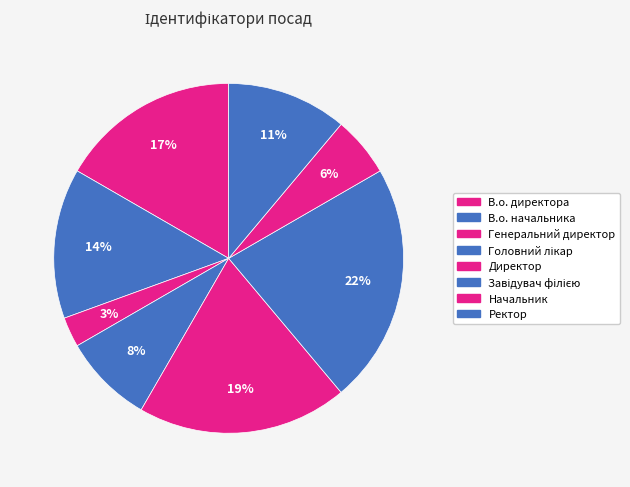

Rank the categories by value from highest to lowest.

Завідувач філією, Директор, В.о. директора, В.о. начальника, Ректор, Головний лікар, Начальник, Генеральний директор